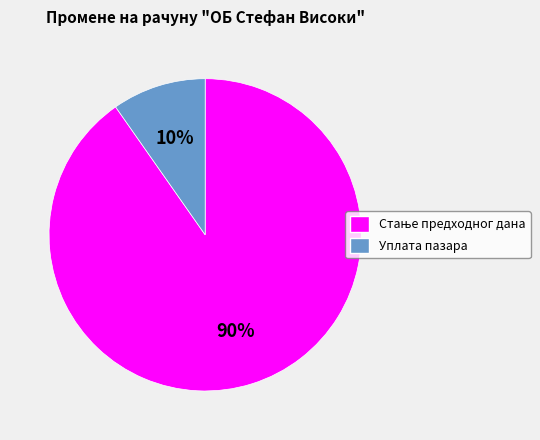

Is it true that Уплата пазара is 10% of the pie?

True